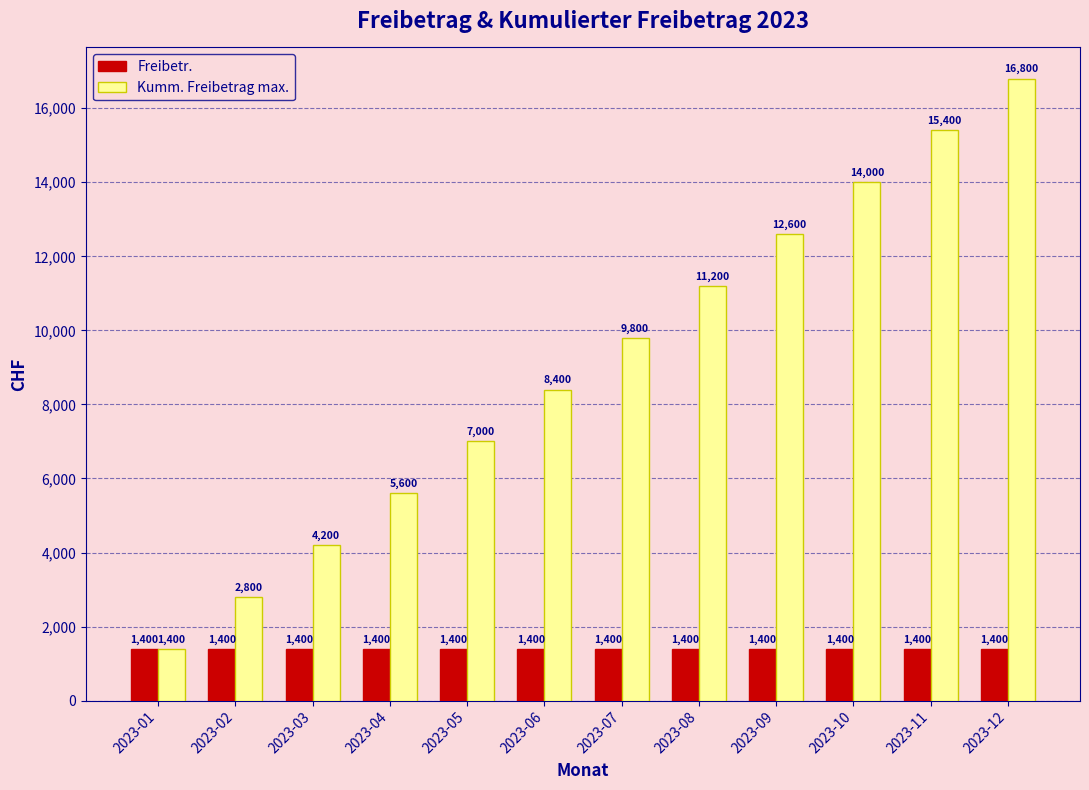

Reading left to right, list all the values displayed in this chart.

Freibetr.: 1400	1400	1400	1400	1400	1400	1400	1400	1400	1400	1400	1400
Kumm. Freibetrag max.: 1400	2800	4200	5600	7000	8400	9800	11200	12600	14000	15400	16800